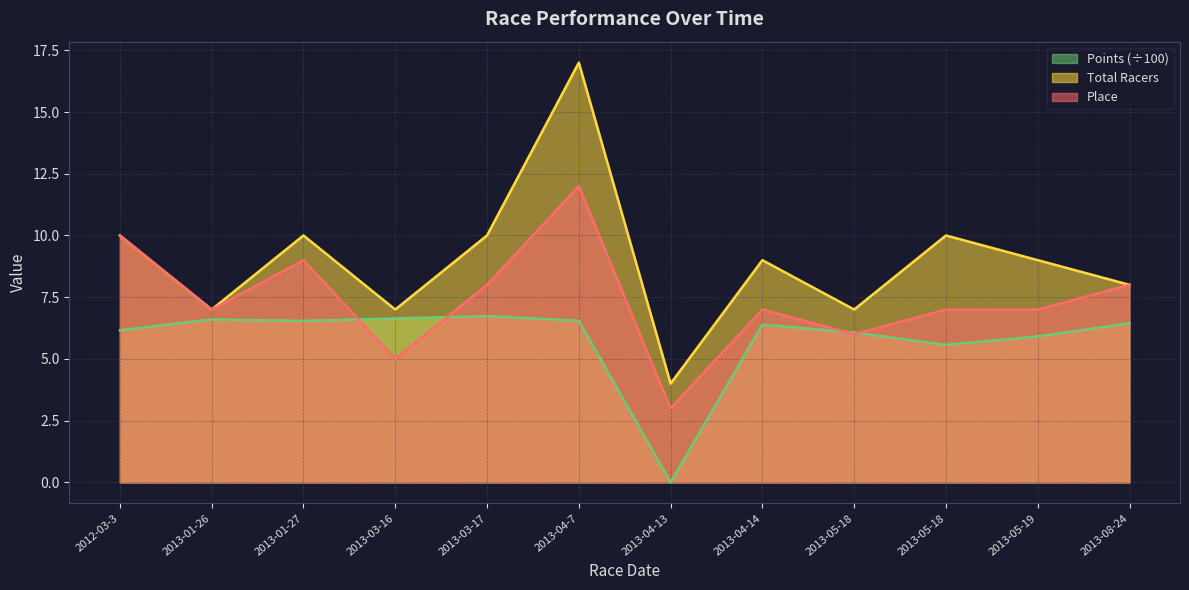

What is the label of the 12th point from the right?

2012-03-3